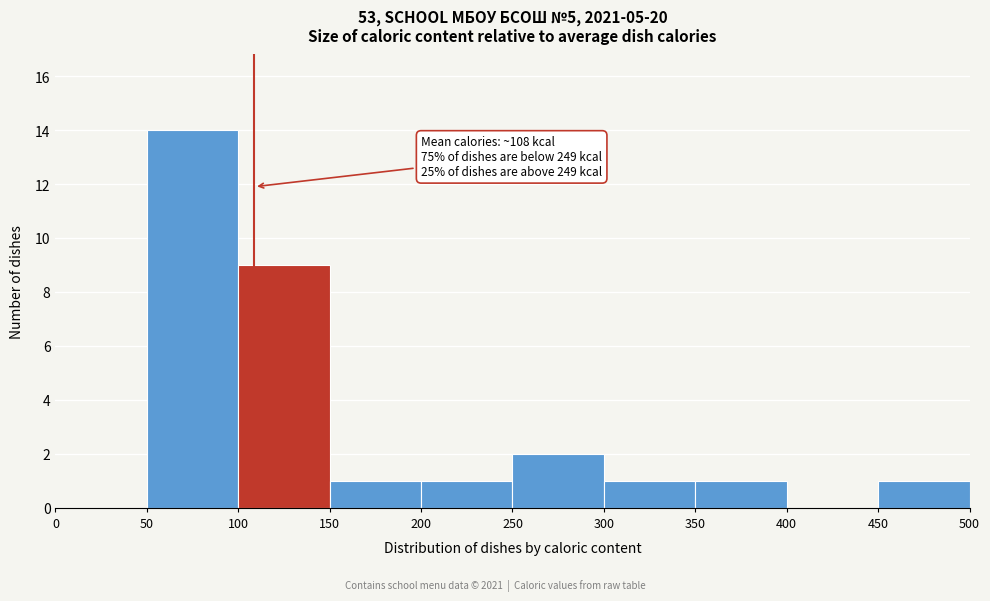

Over which range of the x-axis is the bar tallest?

50 to 100